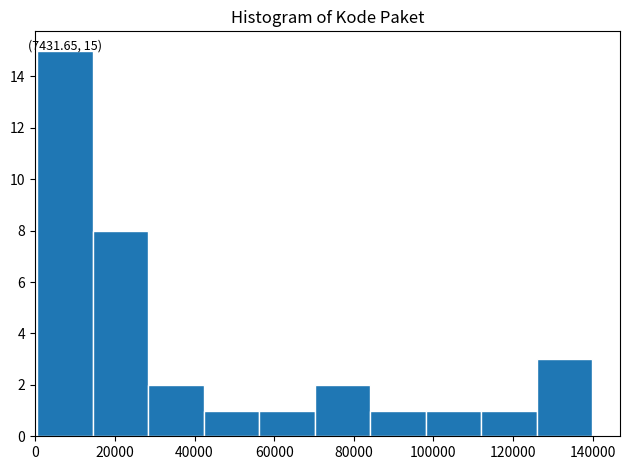

Over which range of the x-axis is the bar tallest?

0 to 14000